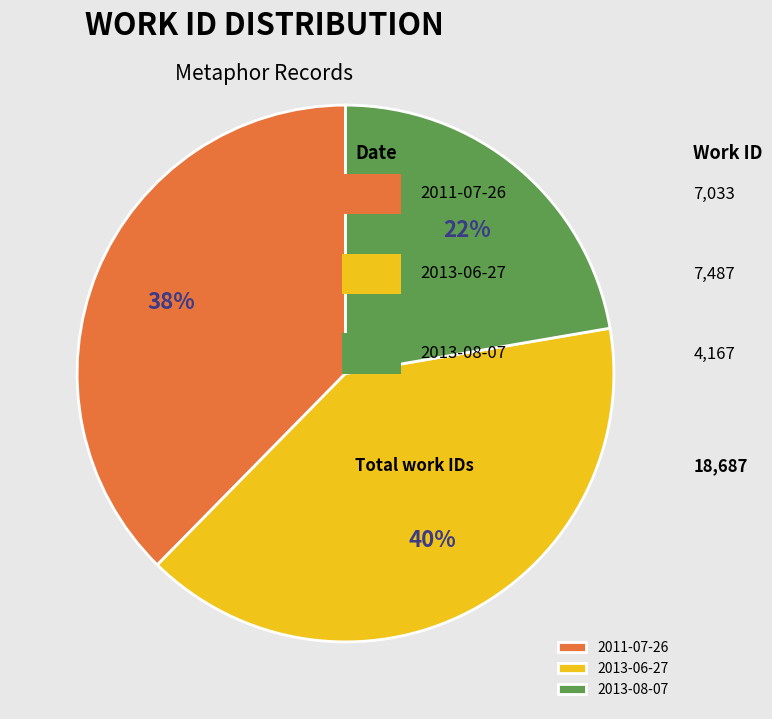

To the nearest percent, what portion does 2013-08-07 represent?

22%